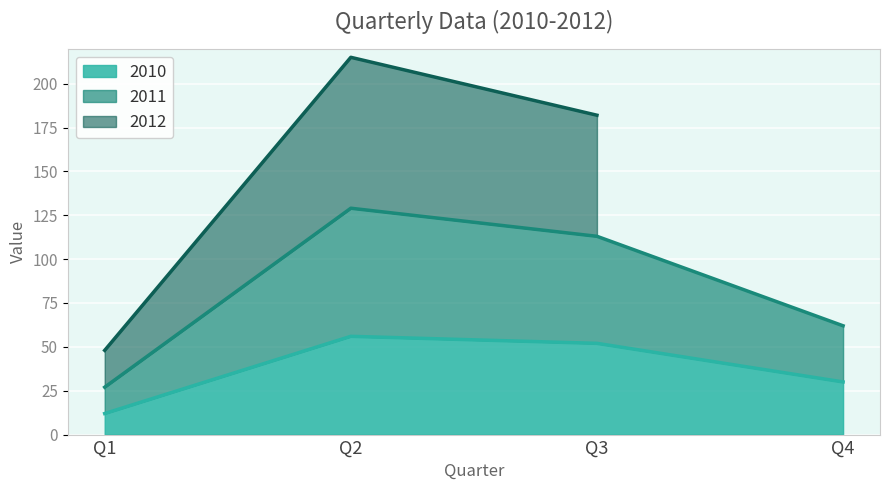

Where is 2010 nearest to the value 34?

Q4